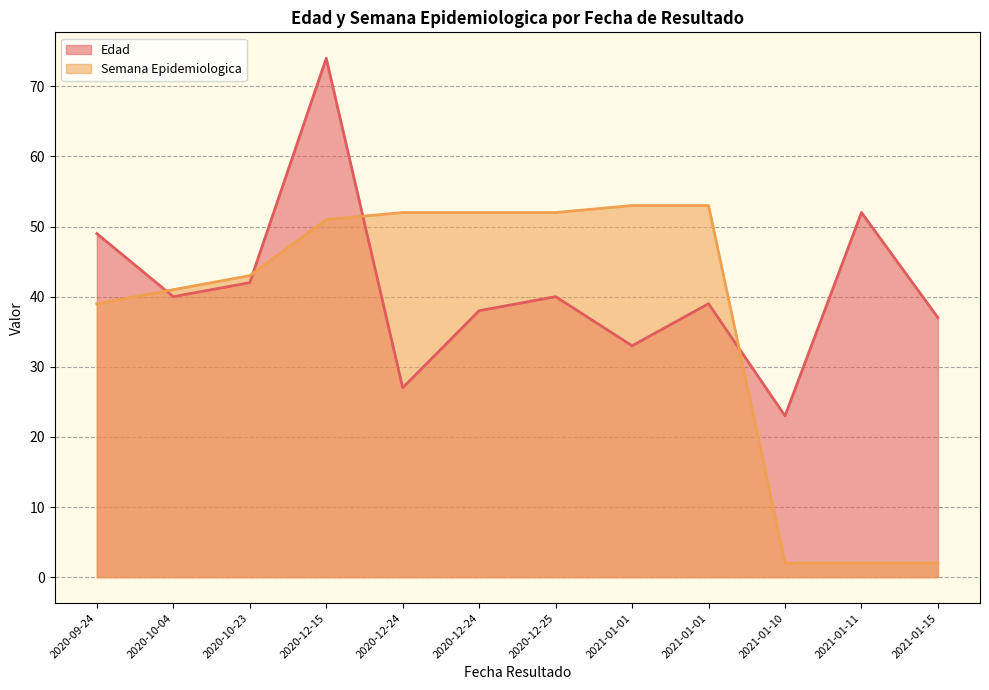

How many interior local valleys does the Edad series have?

4